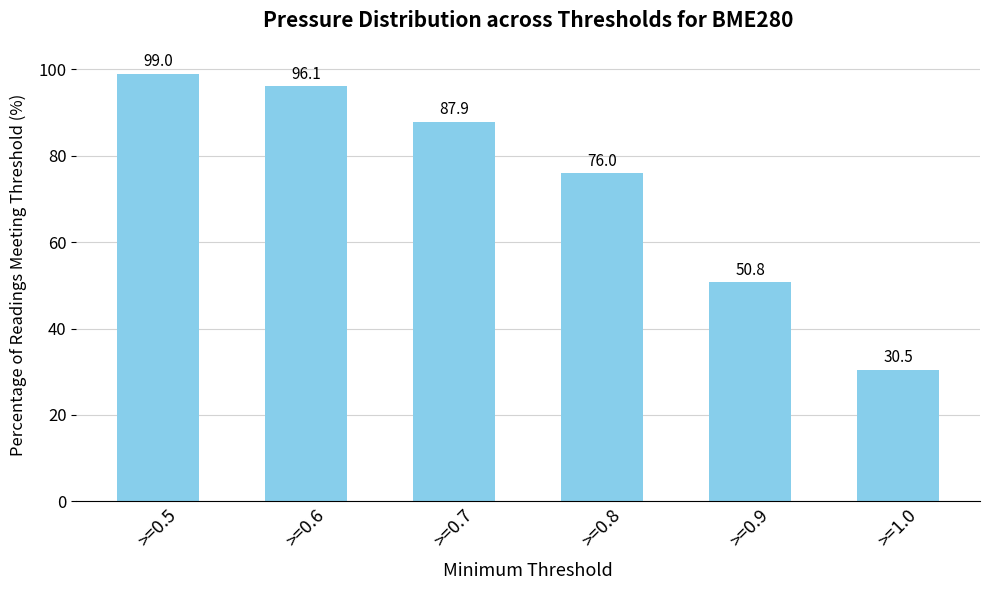

What is the greatest value displayed?

99.0